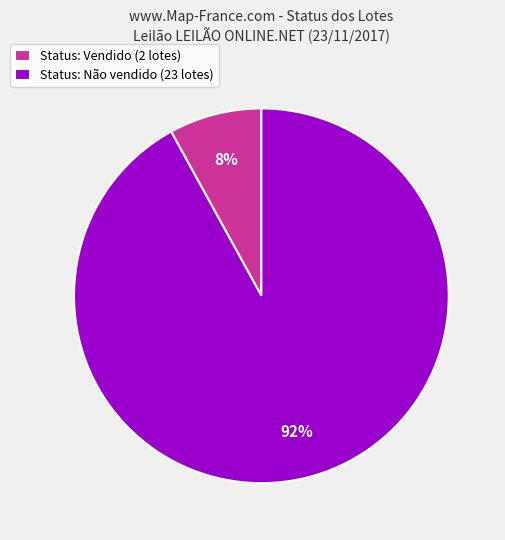

Does any single category account for the majority?

Yes